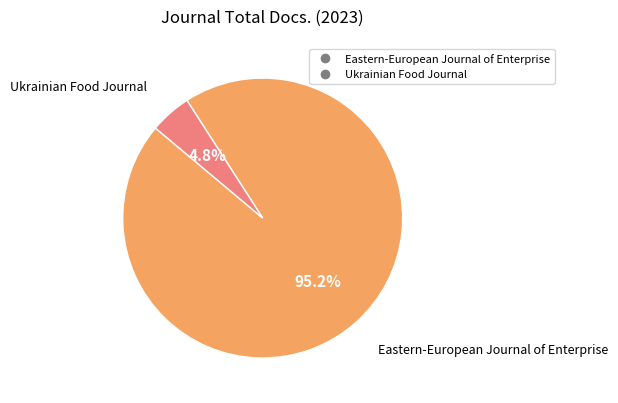

Combined, do Eastern-European Journal of Enterprise and Ukrainian Food Journal account for over 50%?

Yes